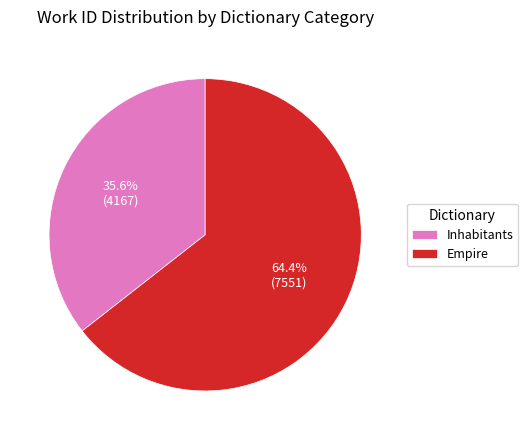

Which slice is the largest?

Empire